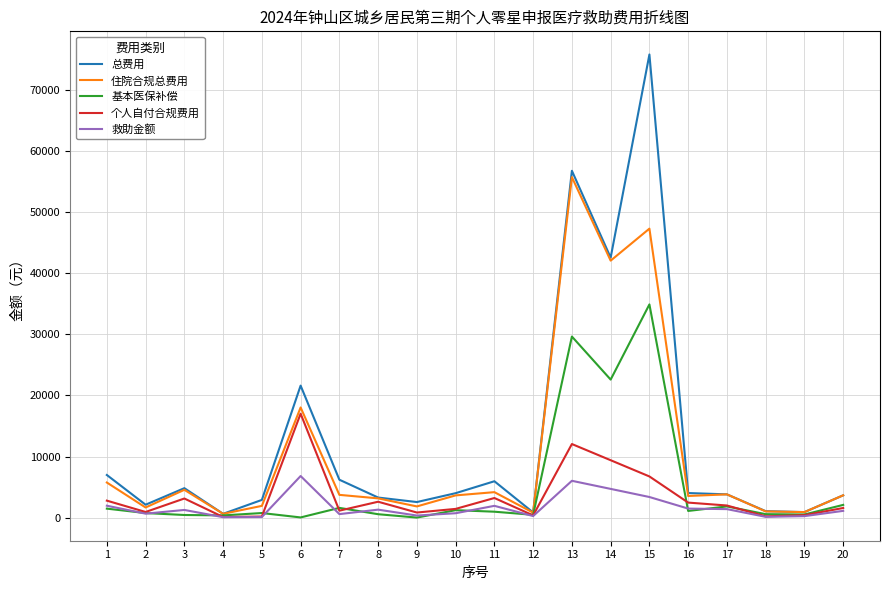

What is the maximum value shown in the chart?

75830.2